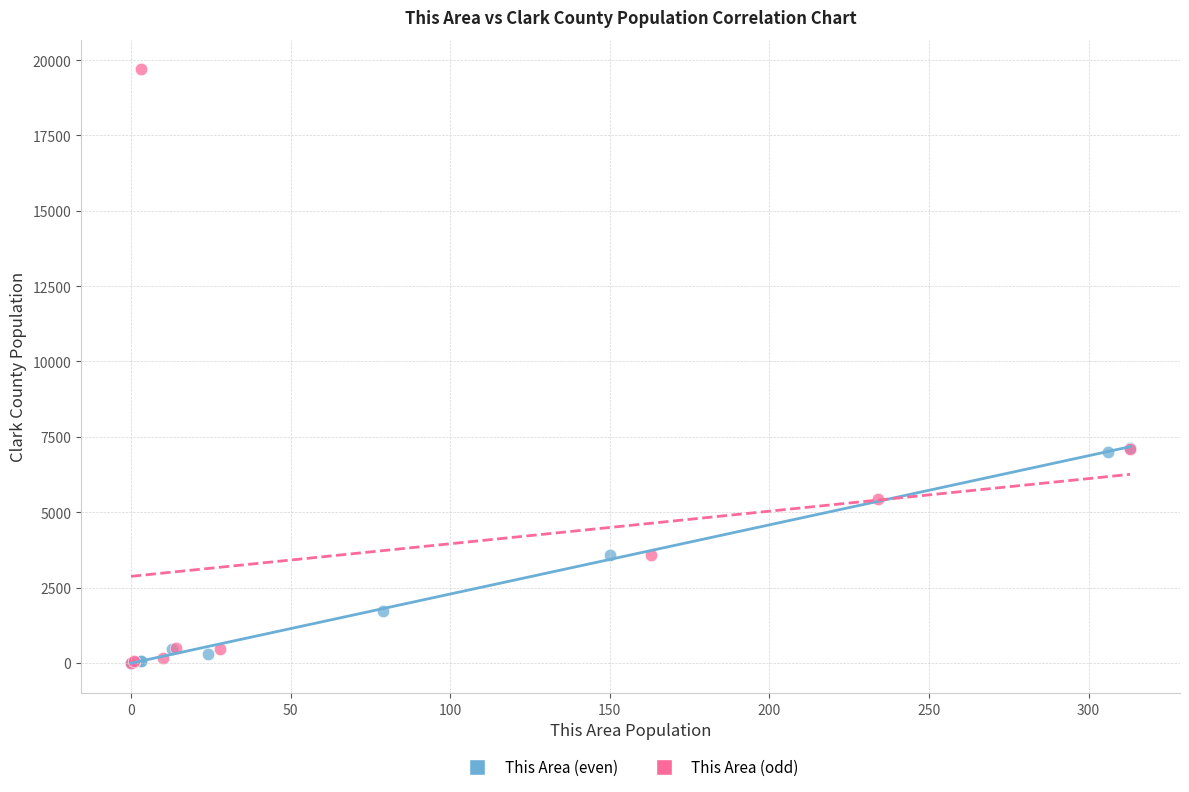

Which series reaches the maximum Y coordinate?

This Area (odd)